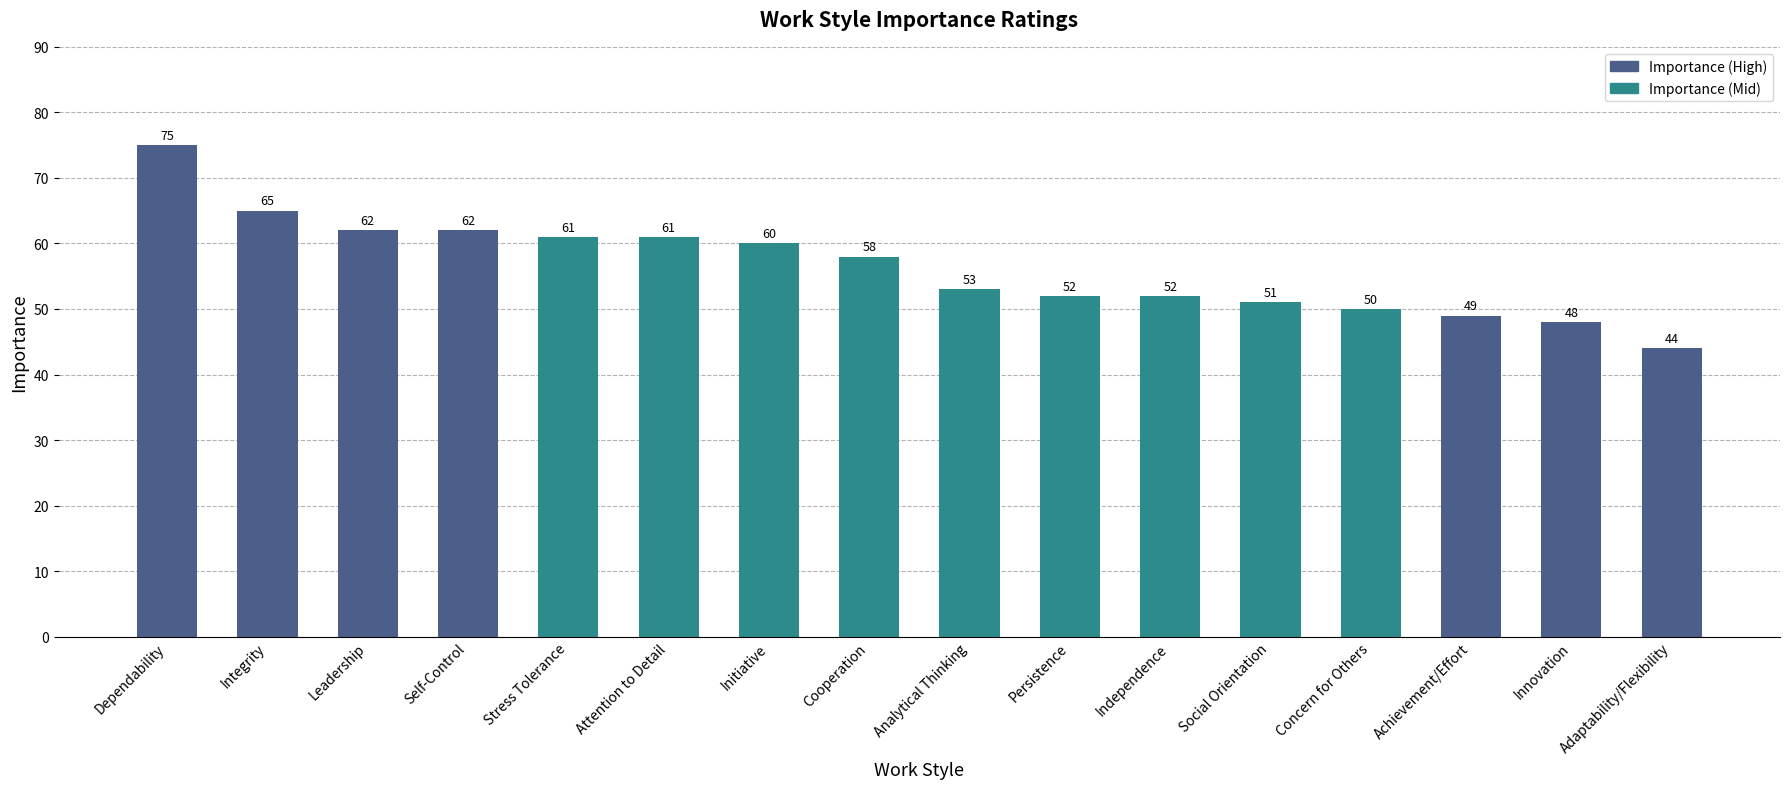

What is the value of the 11th bar from the left?

52